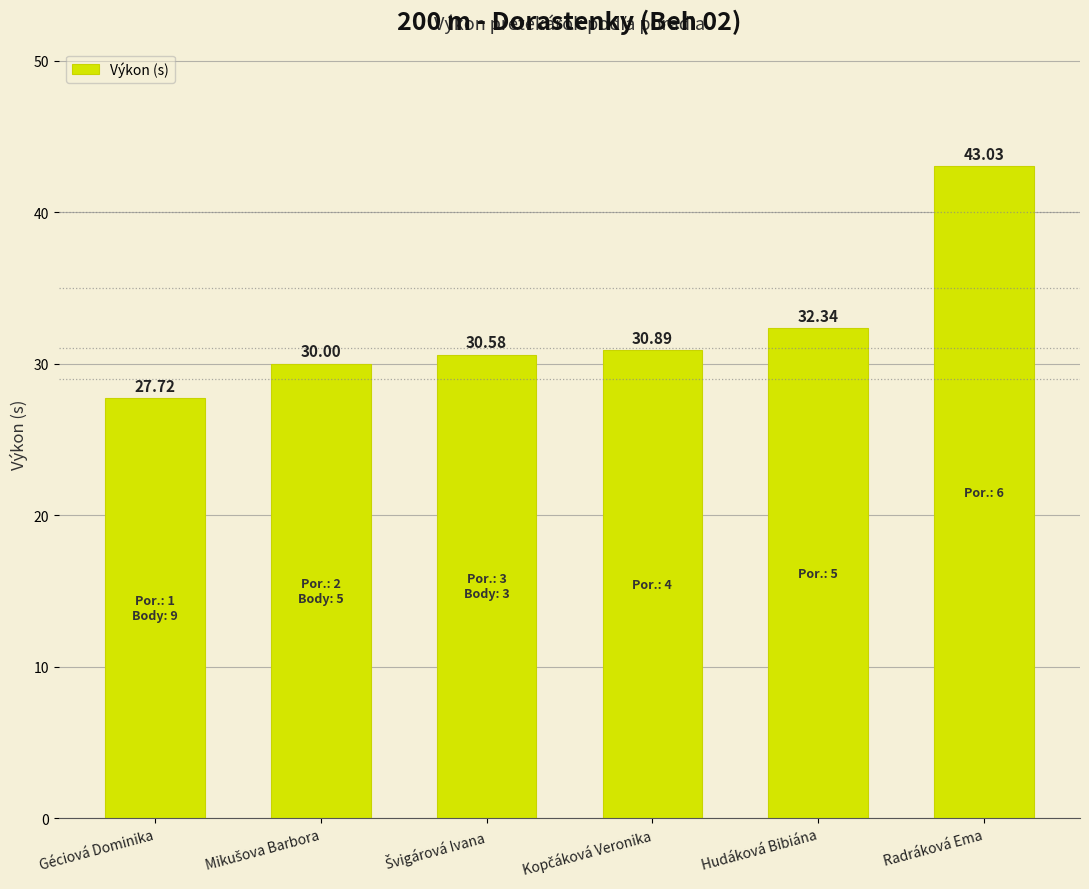

At which label is the value closest to 35?

Hudáková Bibiána